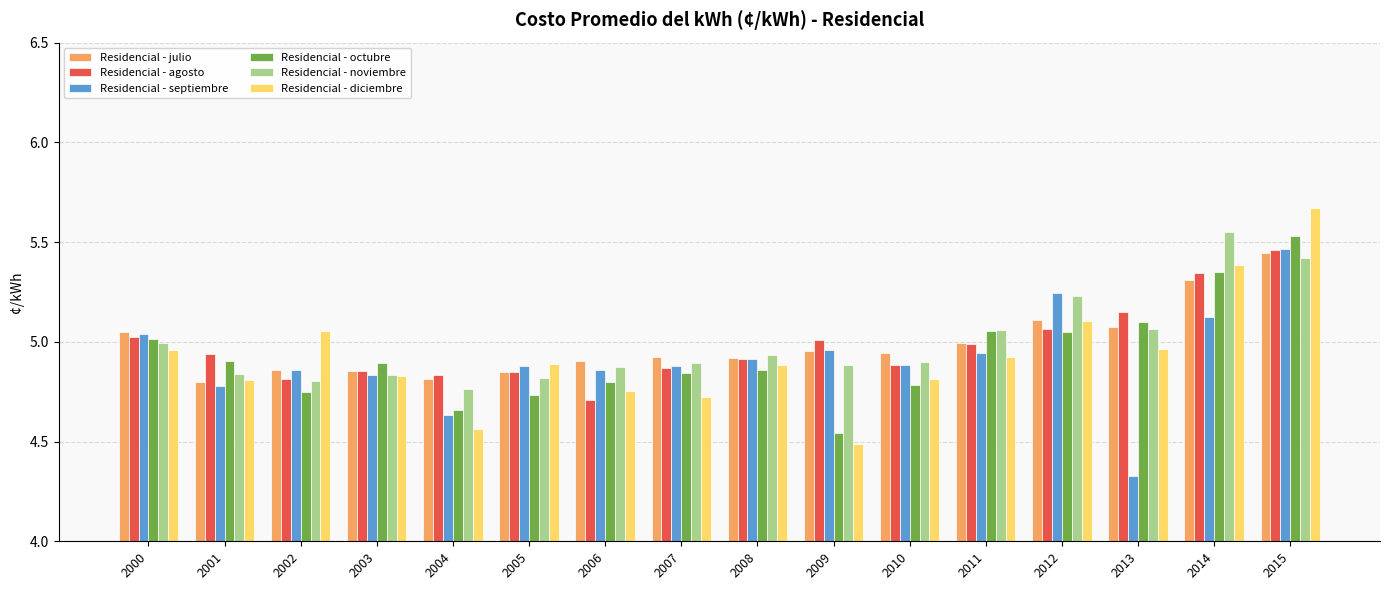

Which label corresponds to the largest value in the chart?

2015